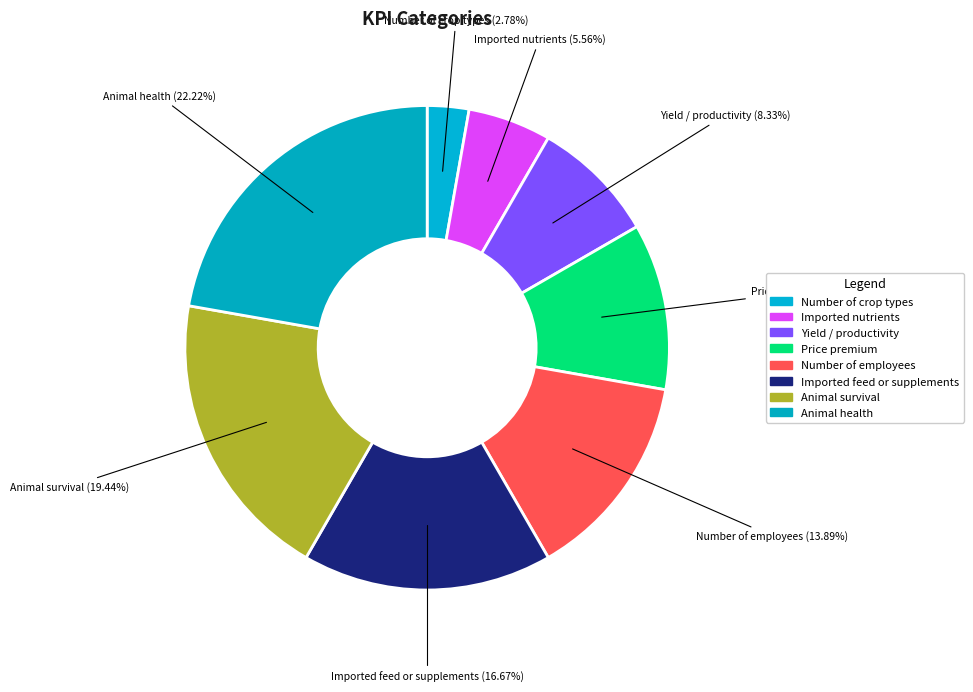

Rank the categories by value from highest to lowest.

Animal health, Animal survival, Imported feed or supplements, Number of employees, Price premium, Yield / productivity, Imported nutrients, Number of crop types